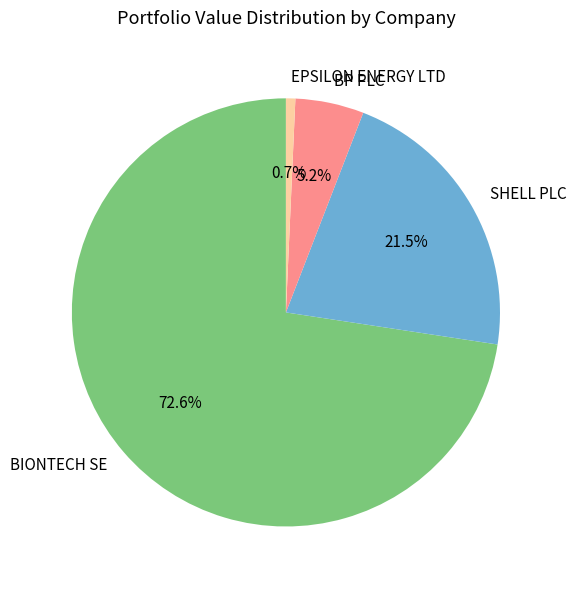

Which slice is the largest?

BIONTECH SE